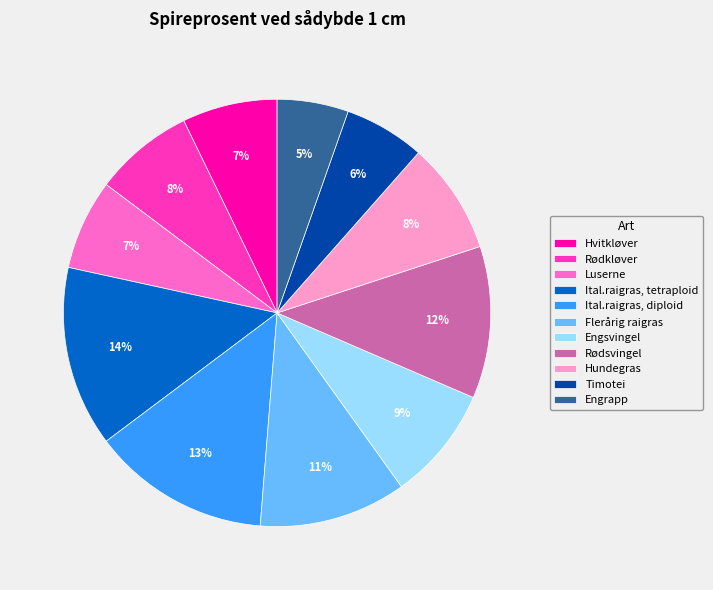

Which slice is the smallest?

Engrapp